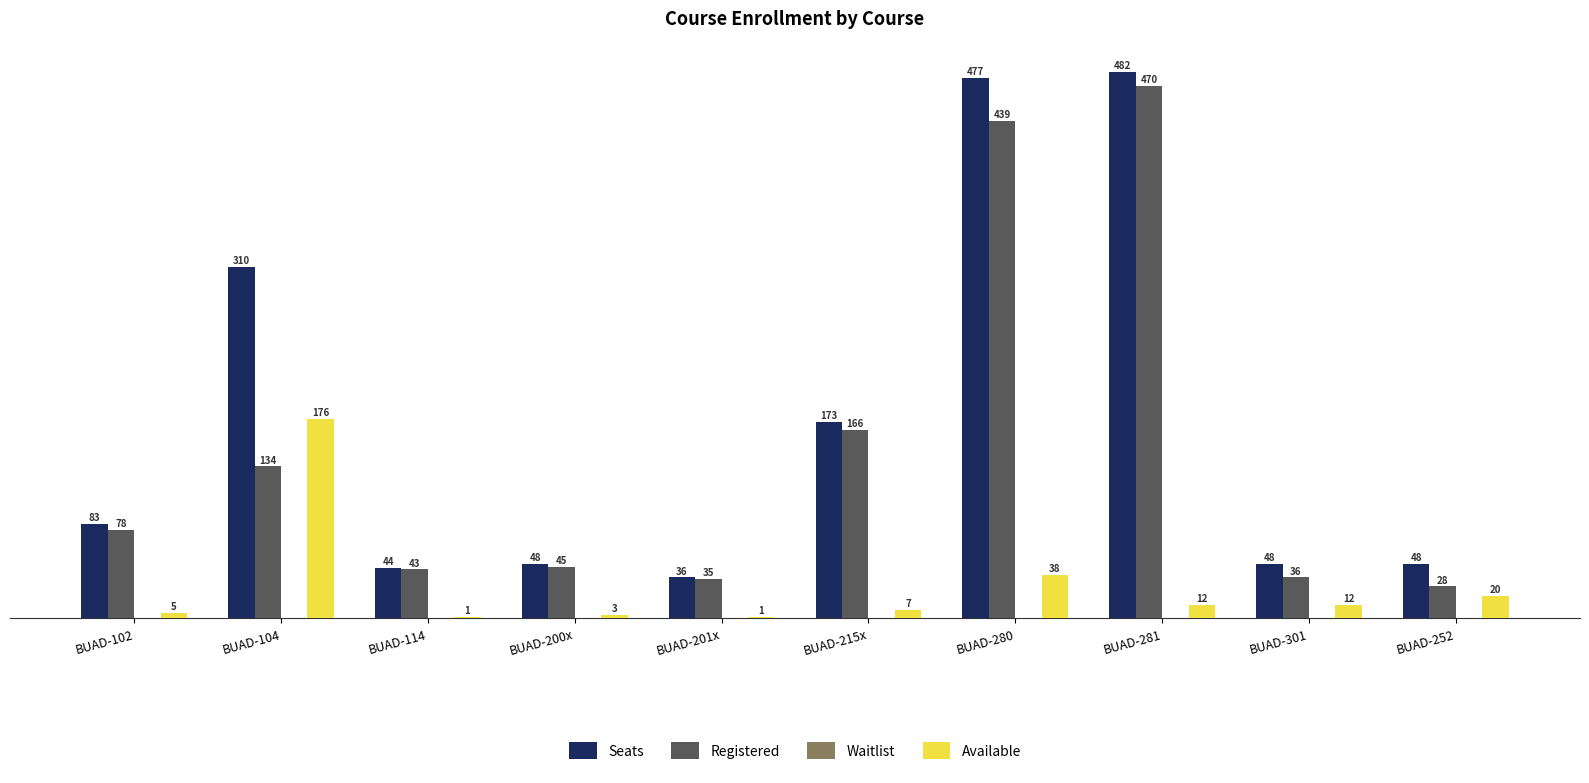

What is the sum of the Available values at BUAD-104 and BUAD-102?

181